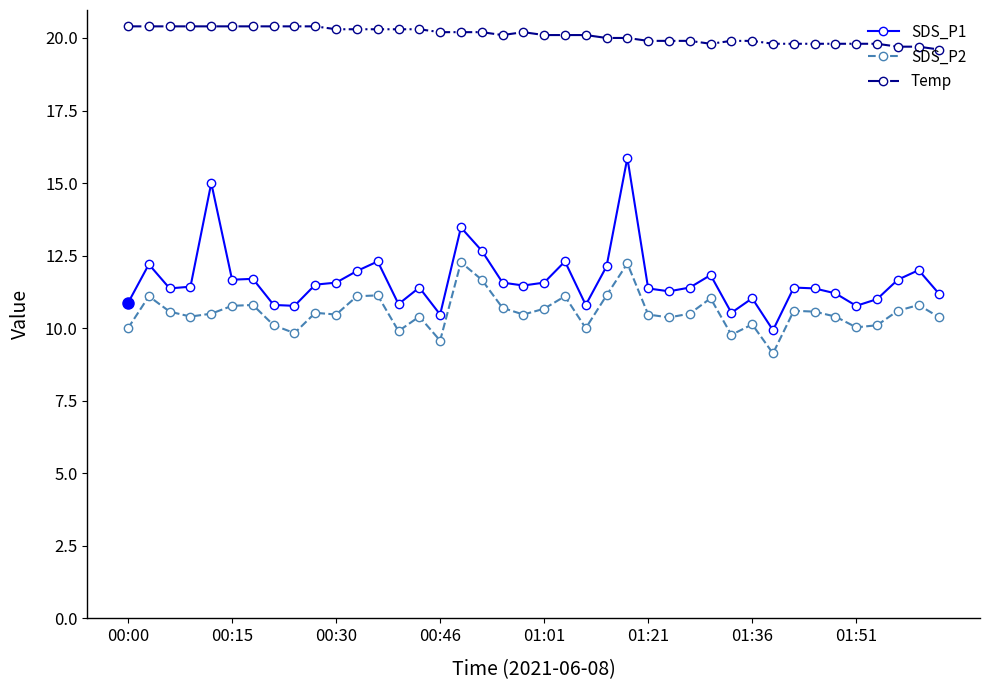

Rank the series by their maximum value, from lowest to highest.

SDS_P2, SDS_P1, Temp